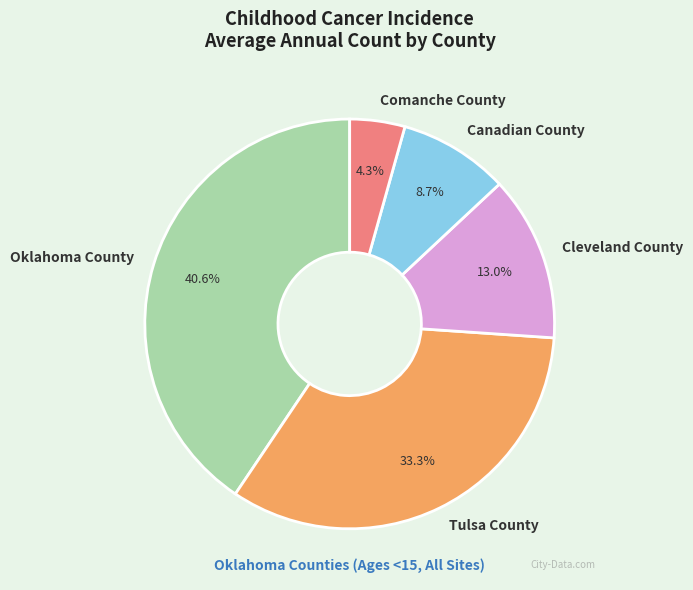

Count the number of slices in the pie.

5